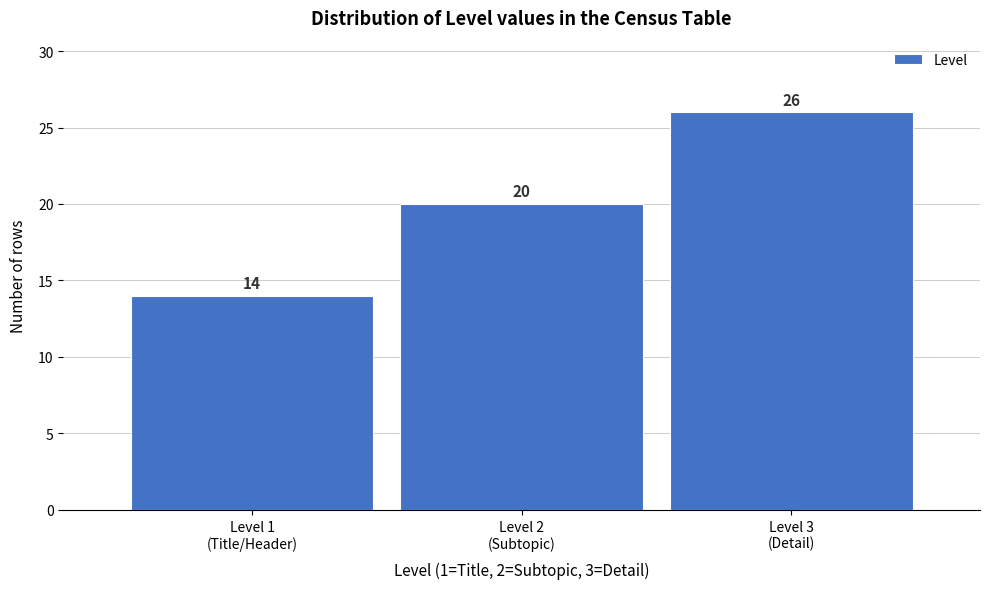

Reading right to left, transcribe all the data shown in this chart.

26	20	14